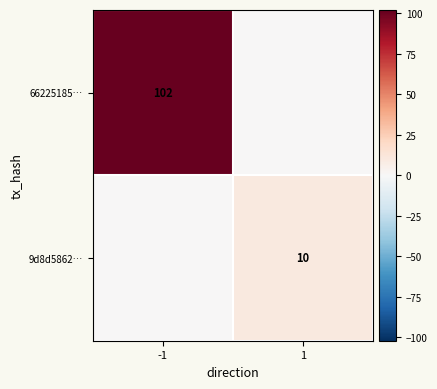

Count the number of data series in this chart.

2